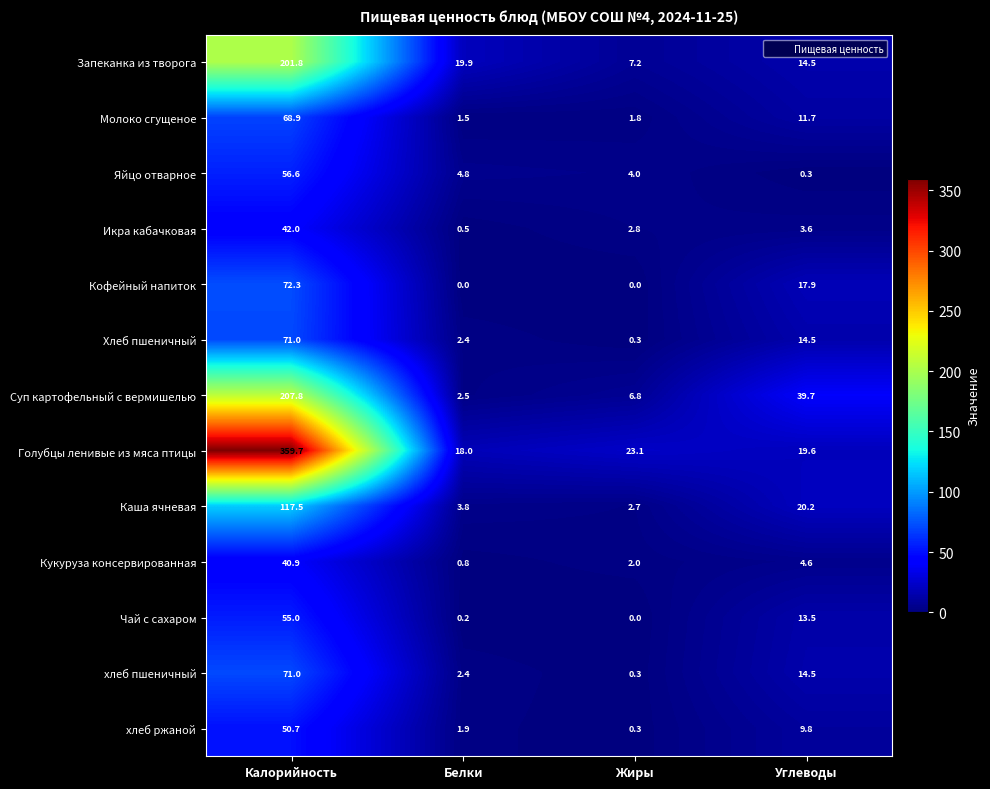

Where is Хлеб пшеничный nearest to the value 35?

Углеводы